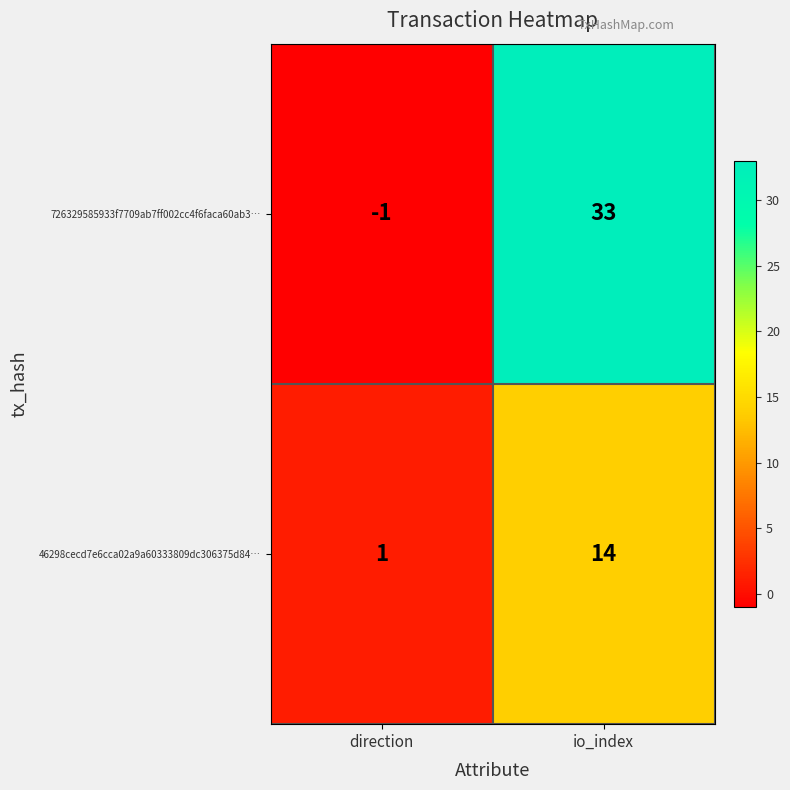

At how many categories does at least one series exceed 5?

1